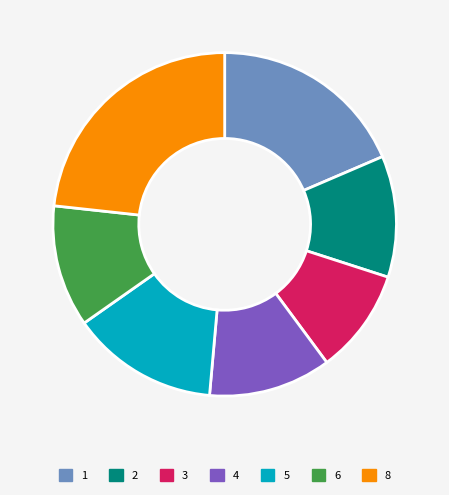

Which category has the biggest portion of the pie?

8